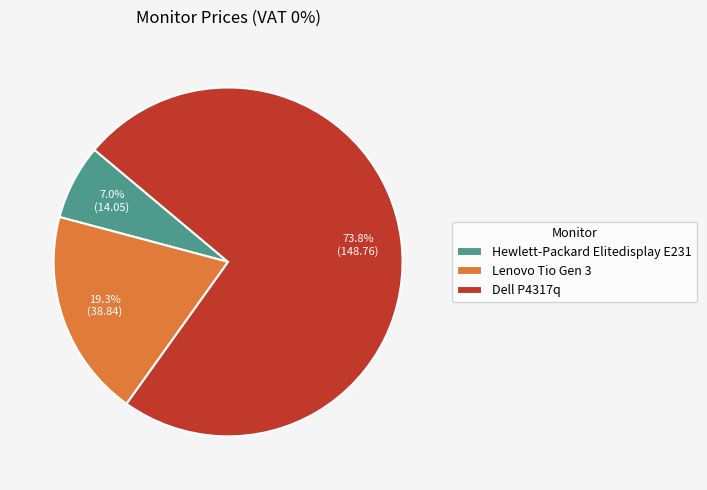

How many slices are in this pie chart?

3